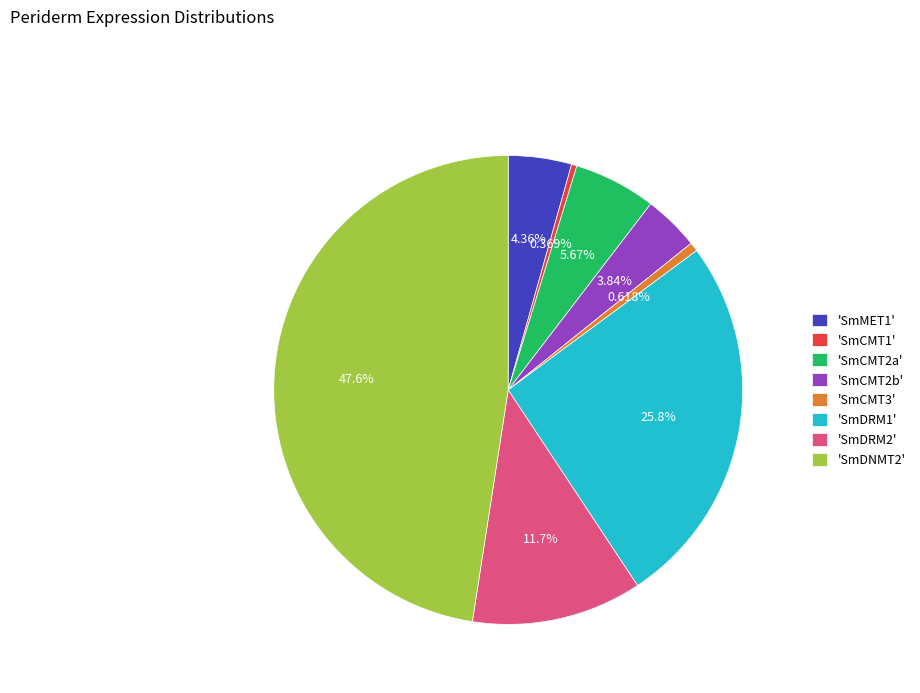

What is the largest slice in the pie chart?

'SmDNMT2'